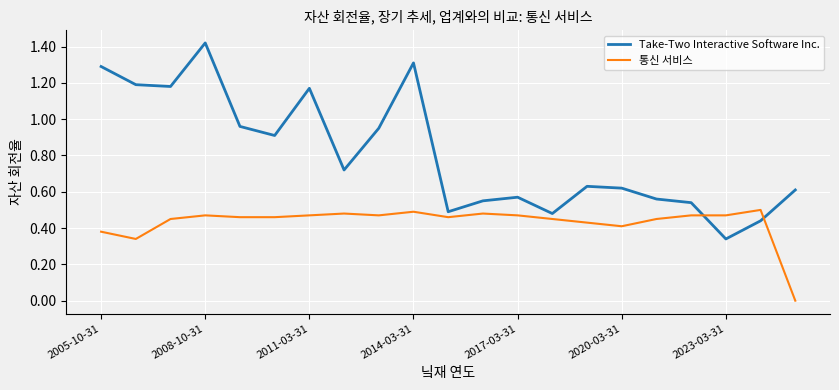

What is the difference between the maximum and minimum values in the Take-Two Interactive Software Inc. series?

1.1